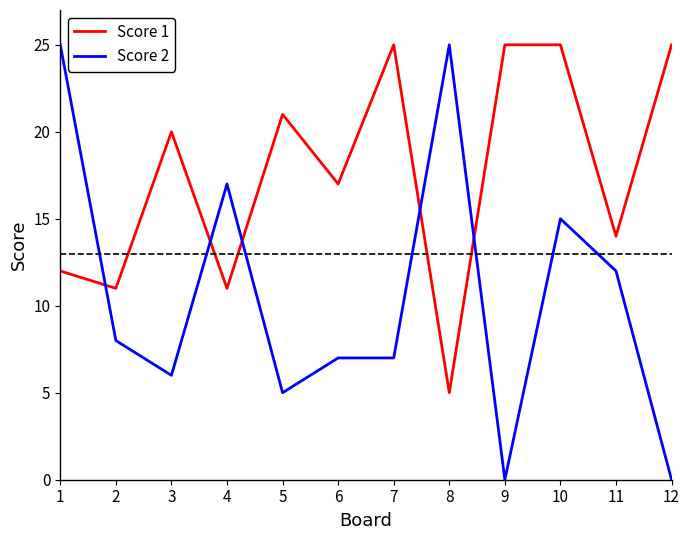

Is the value of Score 1 at 1 greater than the value of Score 2 at 3?

Yes